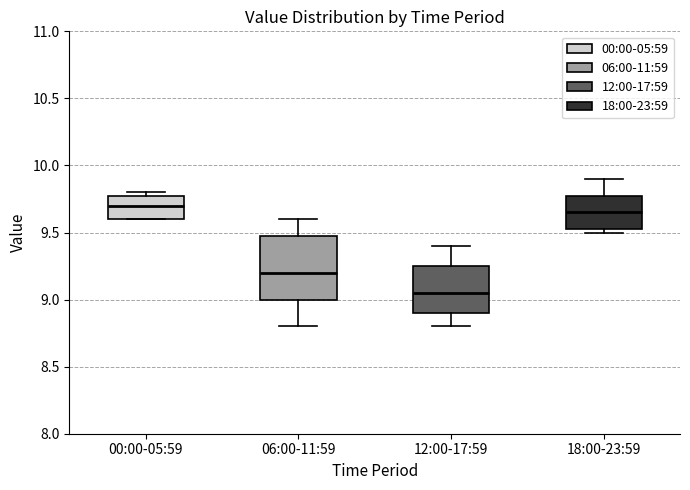

Reading left to right, read every box against the y-axis: the position of its median line, the range the box covers, and the ends of its whiskers. The values are not printed on the chart, so give them approximately, as read against the axis.

00:00-05:59: median 9.70, box 9.60 to 9.80, whiskers 9.60 to 9.80 (just above the box's upper edge)
06:00-11:59: median 9.20, box 9.00 to 9.50, whiskers 8.80 to 9.60
12:00-17:59: median 9.05, box 8.90 to 9.25, whiskers 8.80 to 9.40
18:00-23:59: median 9.65, box 9.55 to 9.80, whiskers 9.50 to 9.90